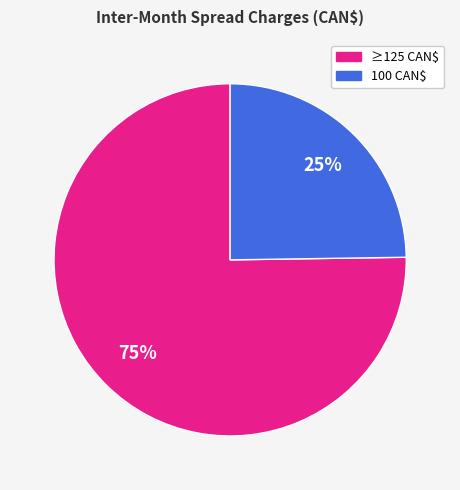

Does any single category account for the majority?

Yes